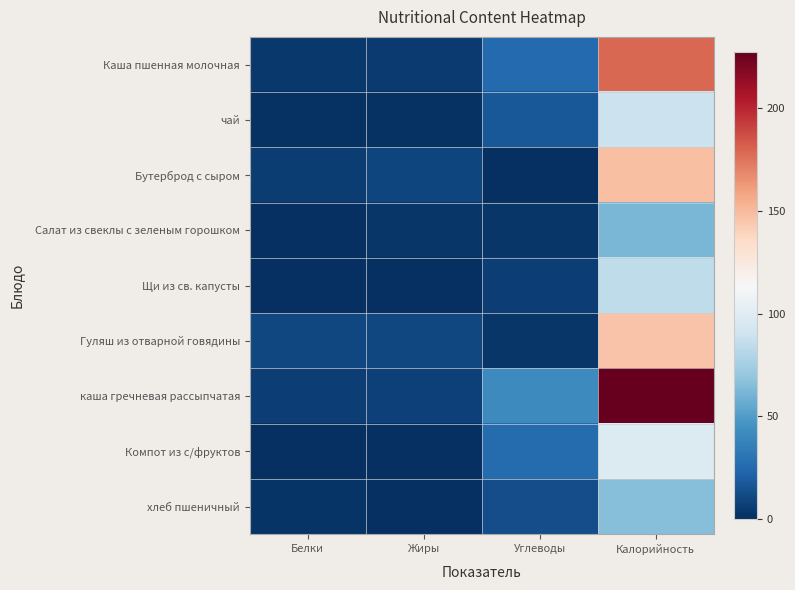

Which series has the largest total across all categories?

каша гречневая рассыпчатая